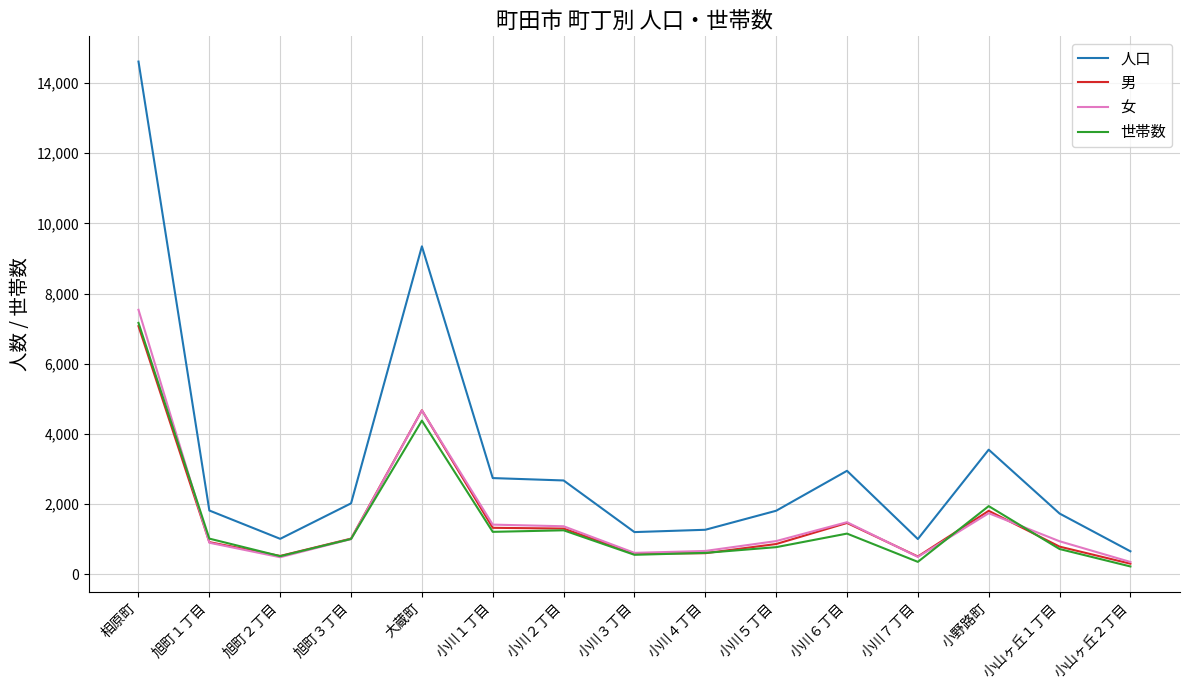

Which series has the widest spread of values?

人口